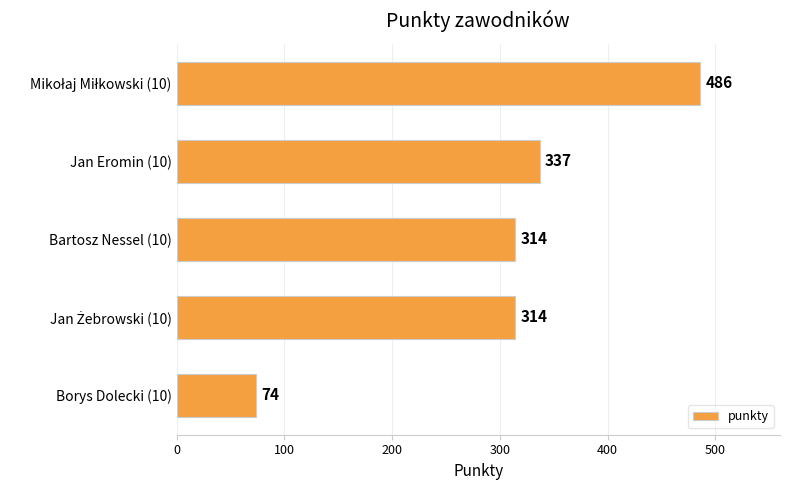

Reading bottom to top, list all the values displayed in this chart.

74	314	314	337	486